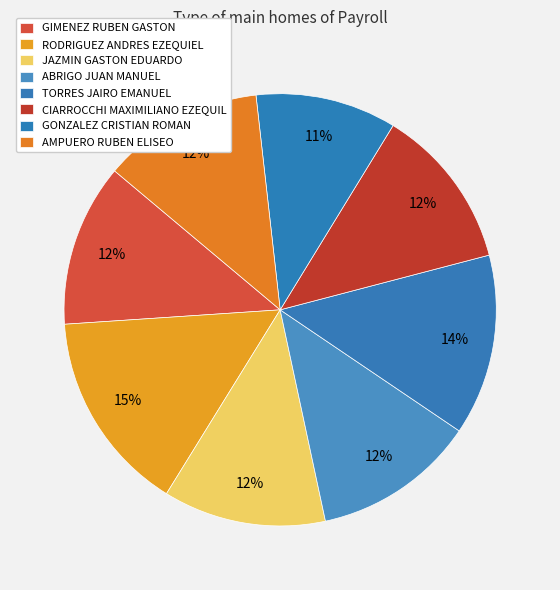

Does GONZALEZ CRISTIAN ROMAN account for over 50% of the chart?

No